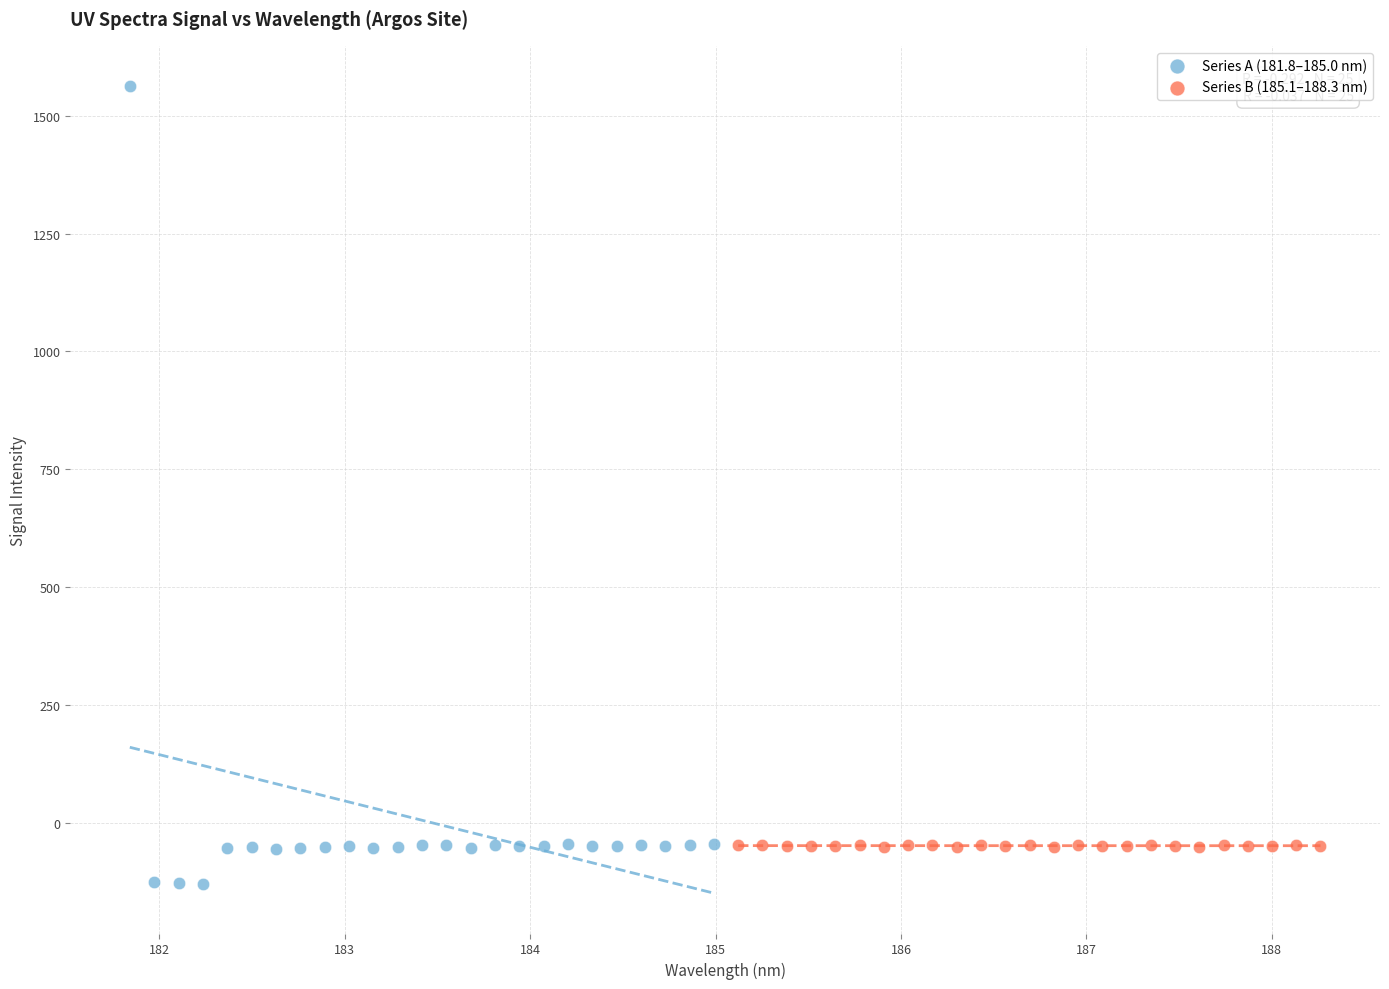

Which series contains the lowest Y value?

Series A (181.8–185.0 nm)